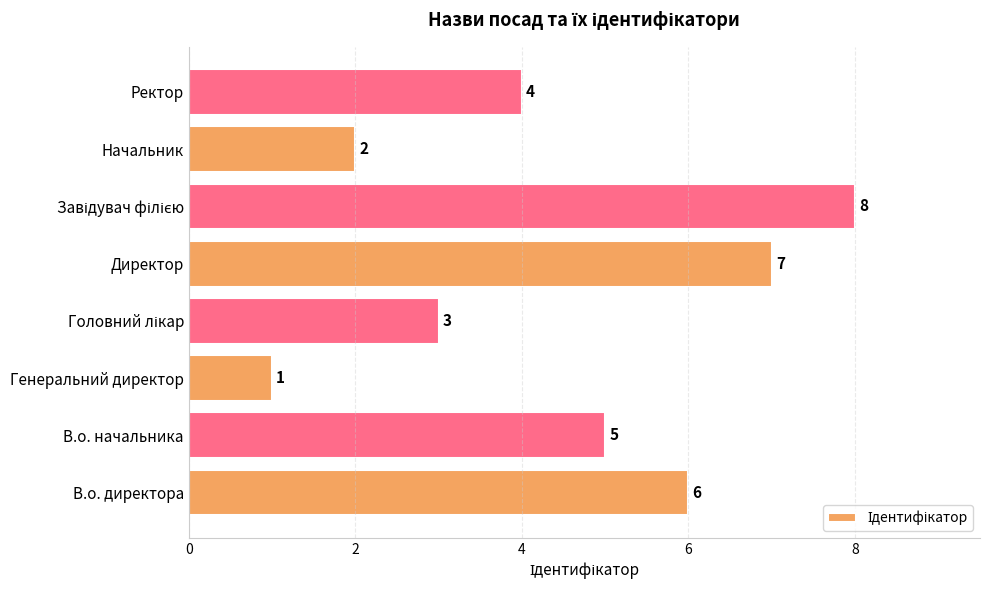

Approximately how many times larger is the value at Генеральний директор compared to Начальник?

0.5